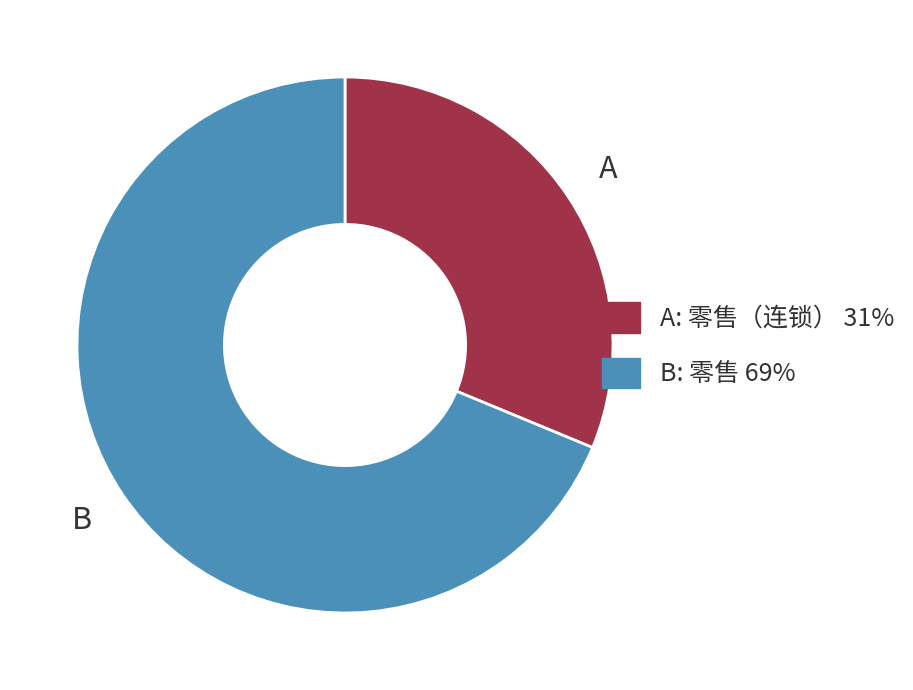

Is there a majority slice in this chart?

Yes